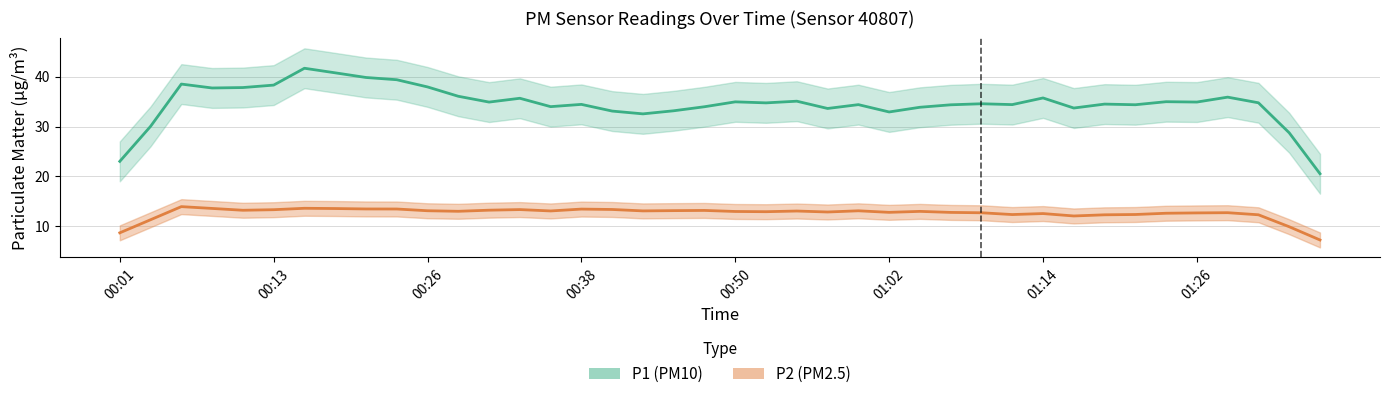

What is the sum of all P1 values?

1427.2